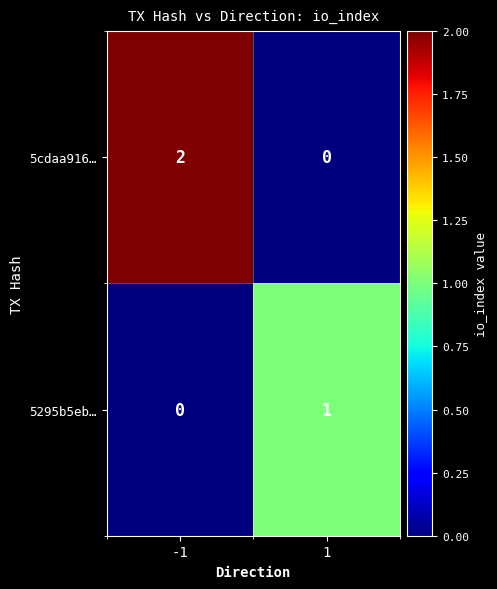

Is the value of 5295b5eb… at 1 greater than the value of 5cdaa916… at 1?

Yes